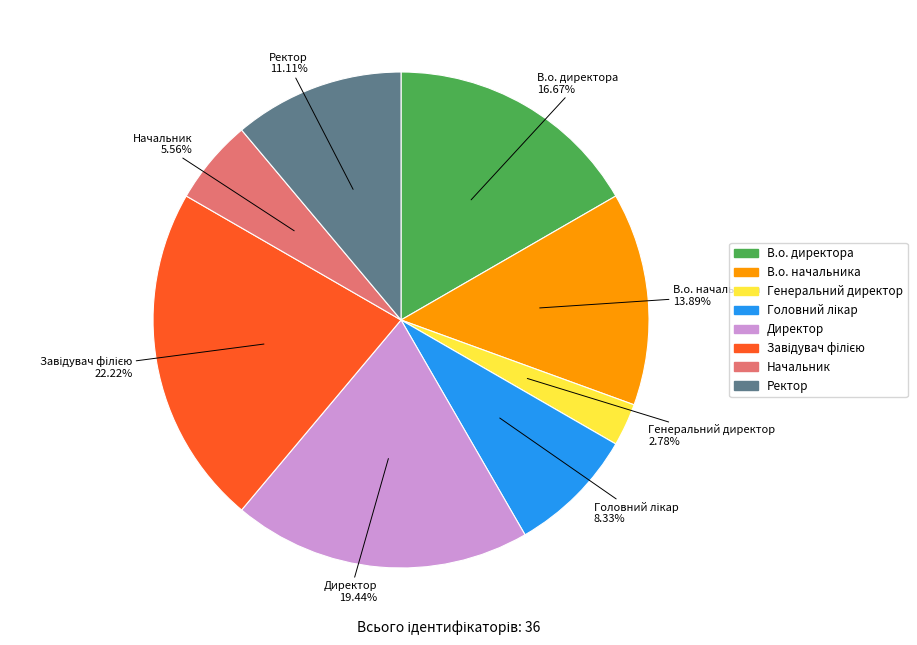

What is the smallest slice in the pie chart?

Генеральний директор